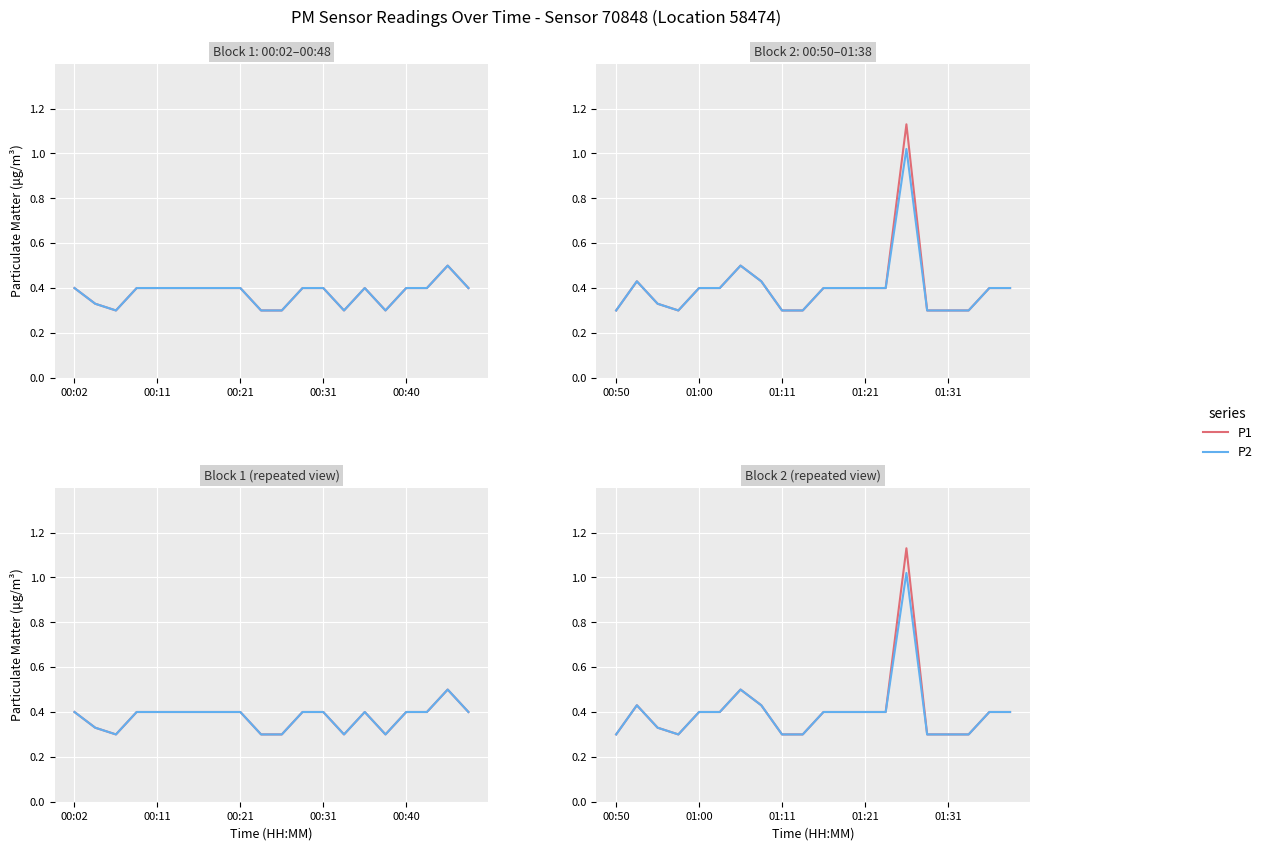

True or false: P2 has a value of 0.4 at 14.

False